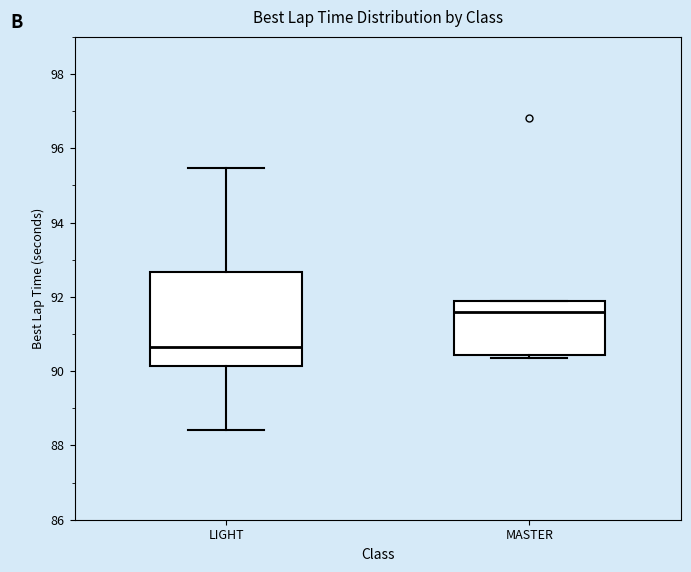

Reading left to right, transcribe this box plot: for each box, give where its median line is, the range the box spans, and where its two whiskers end, as read against the y-axis. The values are not printed on the chart, so give them approximately, as read against the axis.

LIGHT: median 90.6, box 90.2 to 92.6, whiskers 88.4 to 95.4
MASTER: median 91.6, box 90.4 to 91.8, whiskers 90.4 (just below the box's lower edge) to 91.8